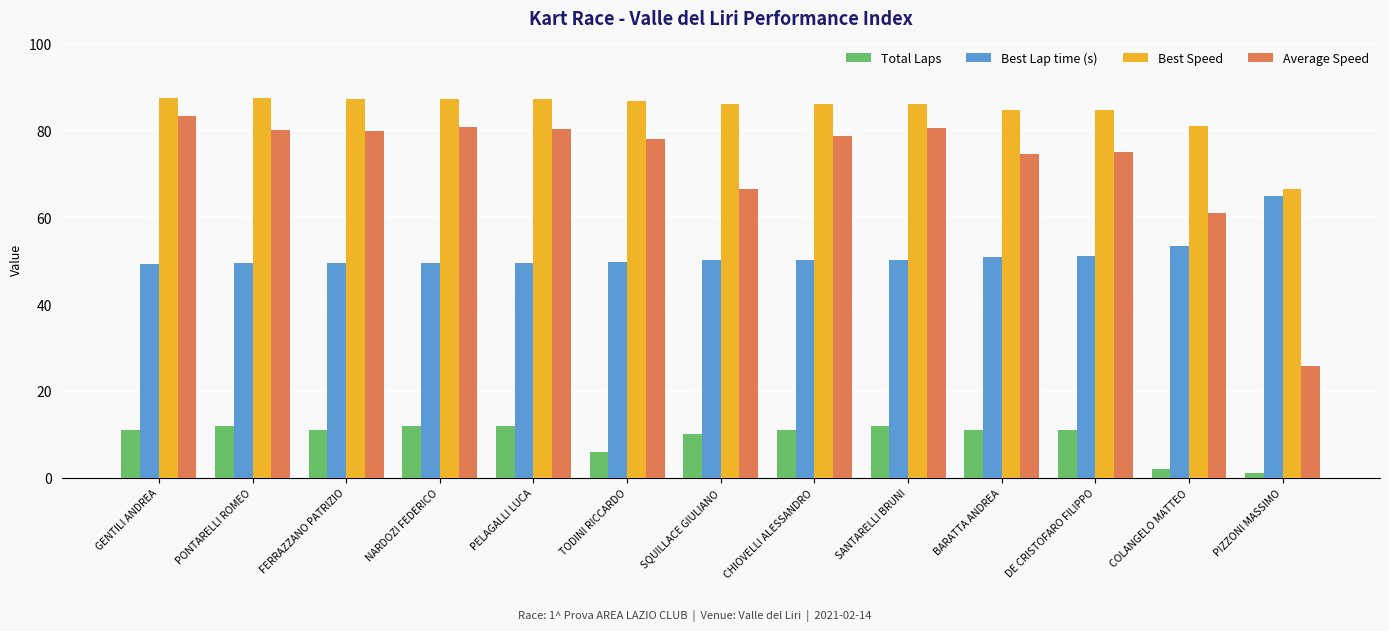

What position from the right is PIZZONI MASSIMO?

1